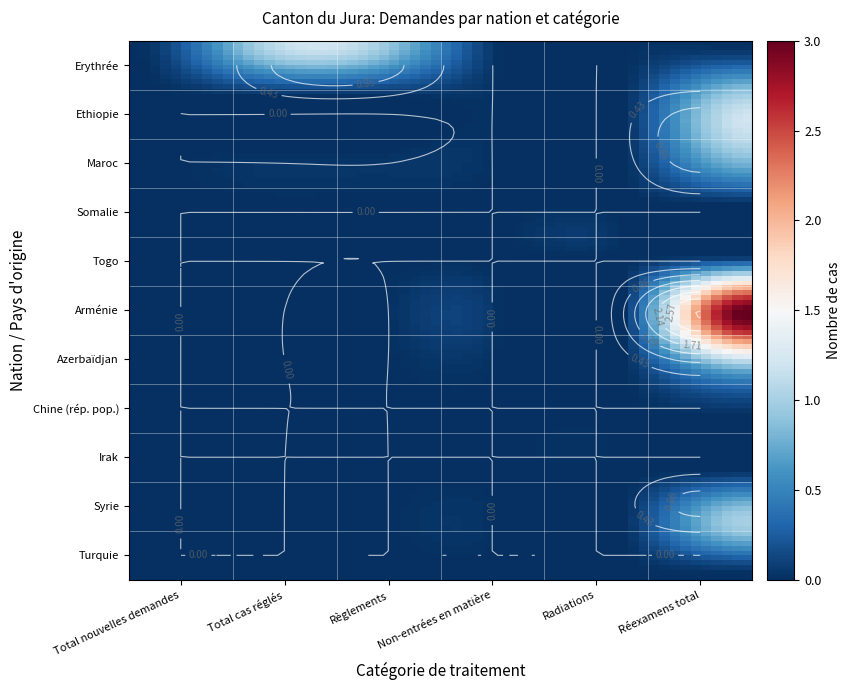

Which series has the widest spread of values?

Arménie